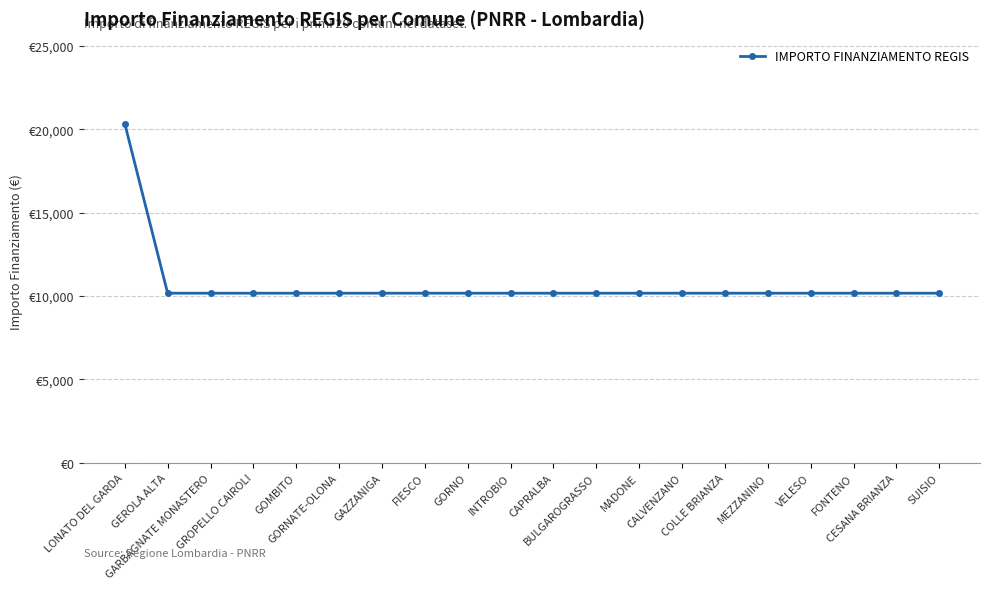

What is the difference between the maximum and minimum values?

10172